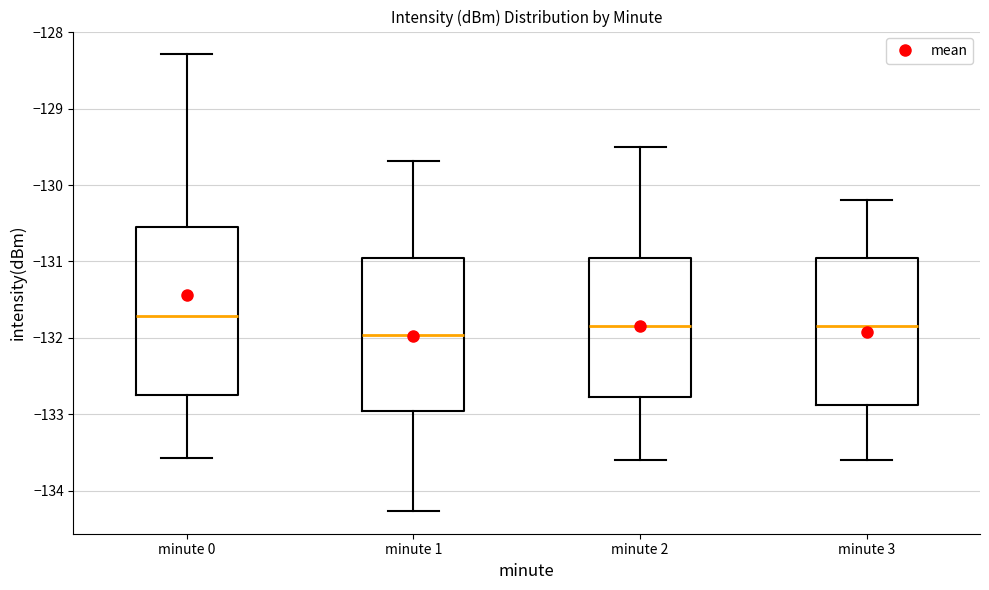

Which box is the tallest, from its lower edge to its upper edge?

minute 0